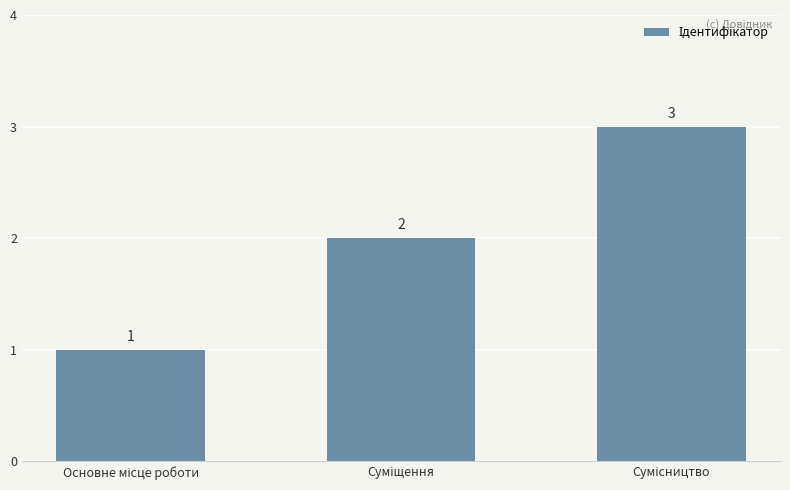

What is the maximum value shown in the chart?

3